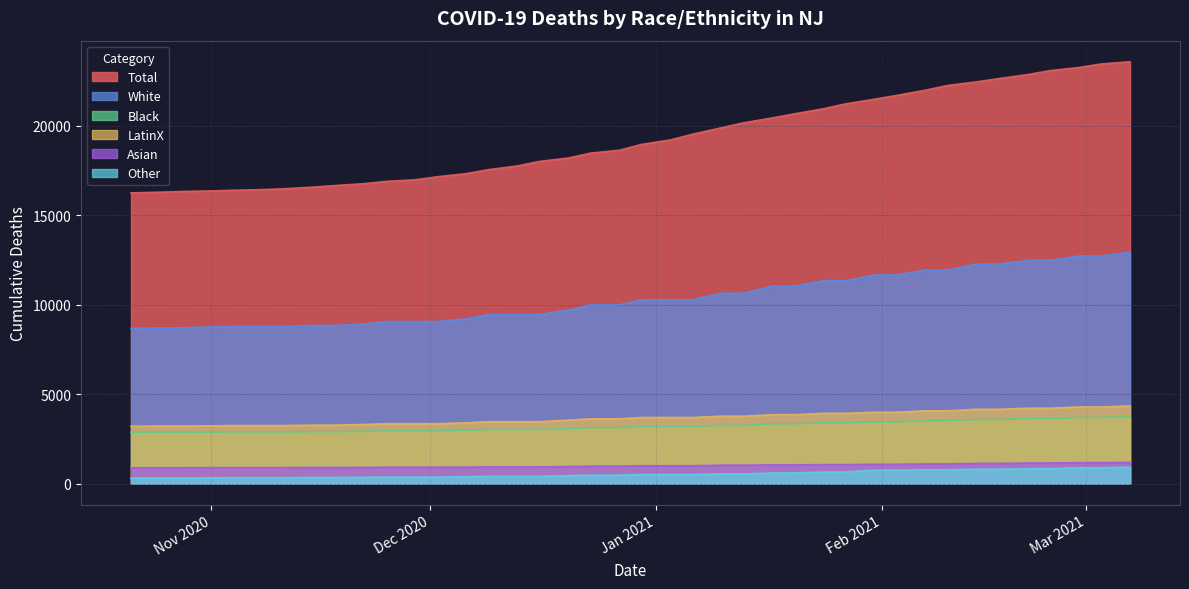

Rank the series by their maximum value, from lowest to highest.

Other, Asian, Black, LatinX, White, Total